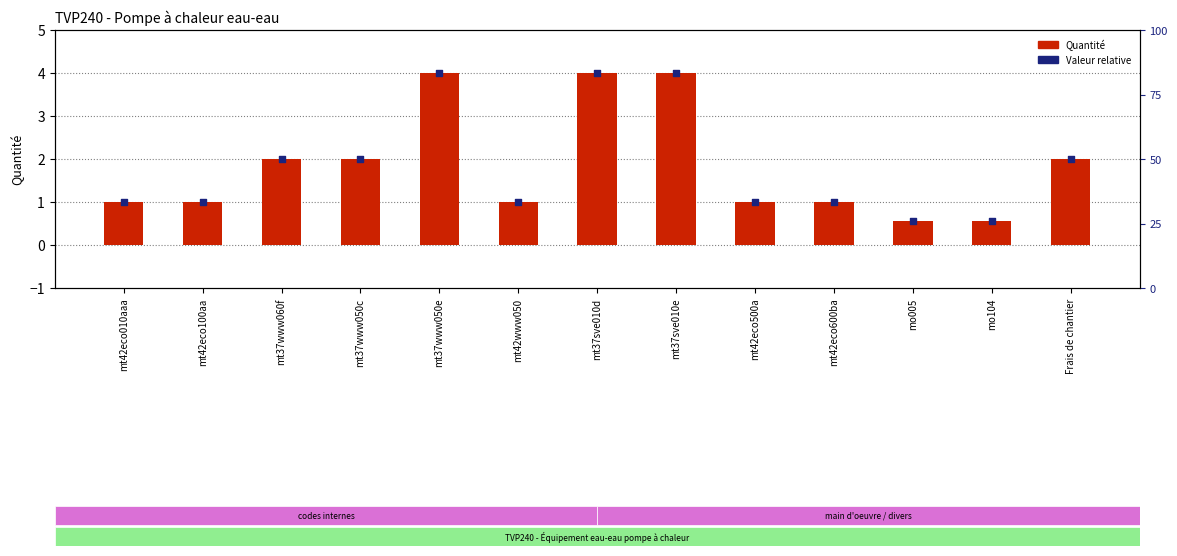

What is the total value across all series at mt42eco100aa?

2.0